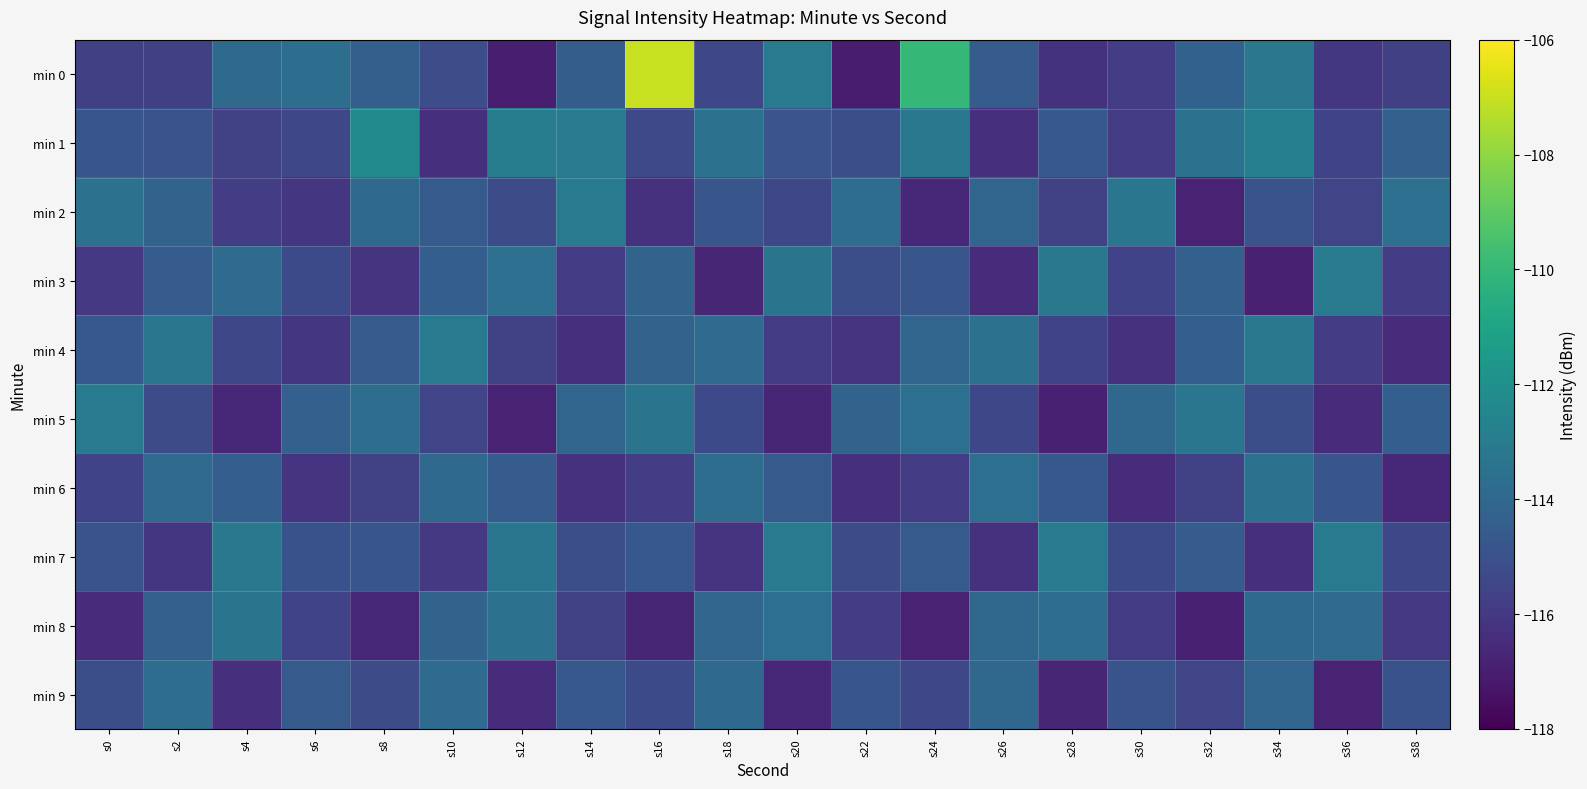

At s4, list the series in order from largest to smallest.

min 7, min 8, min 3, min 0, min 6, min 4, min 1, min 2, min 9, min 5